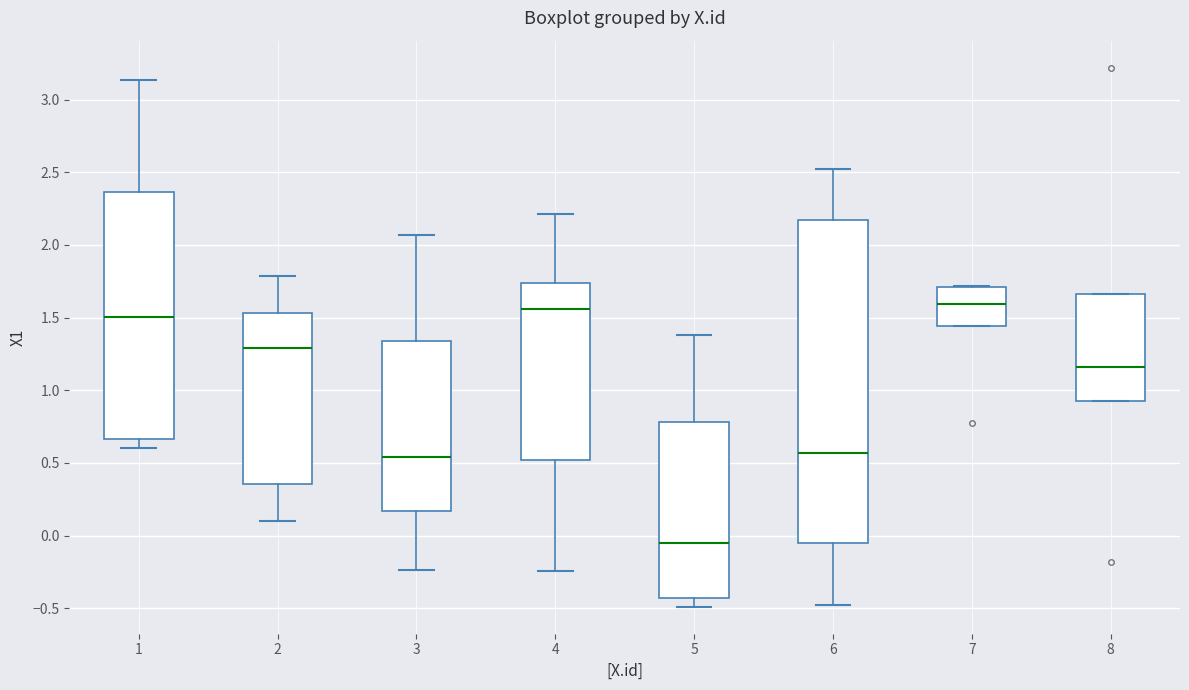

Reading left to right, read every box against the y-axis: the position of its median line, the range the box covers, and the ends of its whiskers. The values are not printed on the chart, so give them approximately, as read against the axis.

1: median 1.50, box 0.65 to 2.35, whiskers 0.60 to 3.15
2: median 1.30, box 0.35 to 1.55, whiskers 0.10 to 1.80
3: median 0.55, box 0.15 to 1.35, whiskers -0.25 to 2.05
4: median 1.55, box 0.50 to 1.75, whiskers -0.25 to 2.20
5: median -0.05, box -0.45 to 0.80, whiskers -0.50 to 1.40
6: median 0.55, box -0.05 to 2.15, whiskers -0.50 to 2.50
7: median 1.60, box 1.45 to 1.70, whiskers 1.45 to 1.70
8: median 1.15, box 0.95 to 1.65, whiskers 0.95 to 1.65